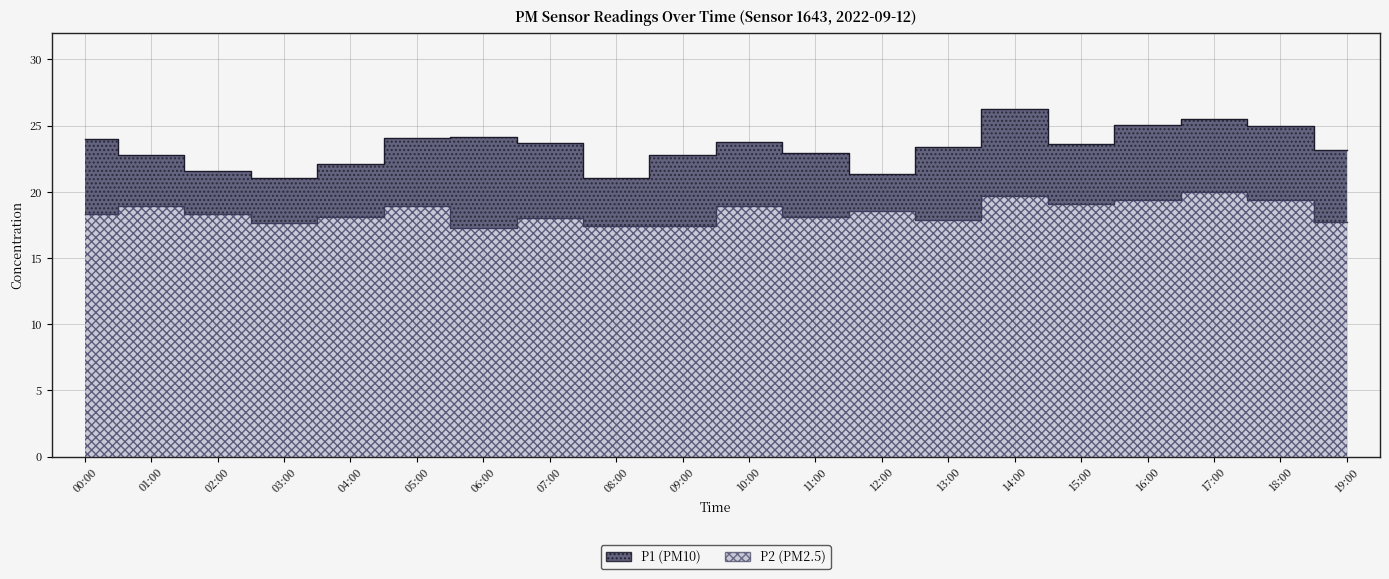

Is it true that P2 equals 4.4 at 13:00?

False